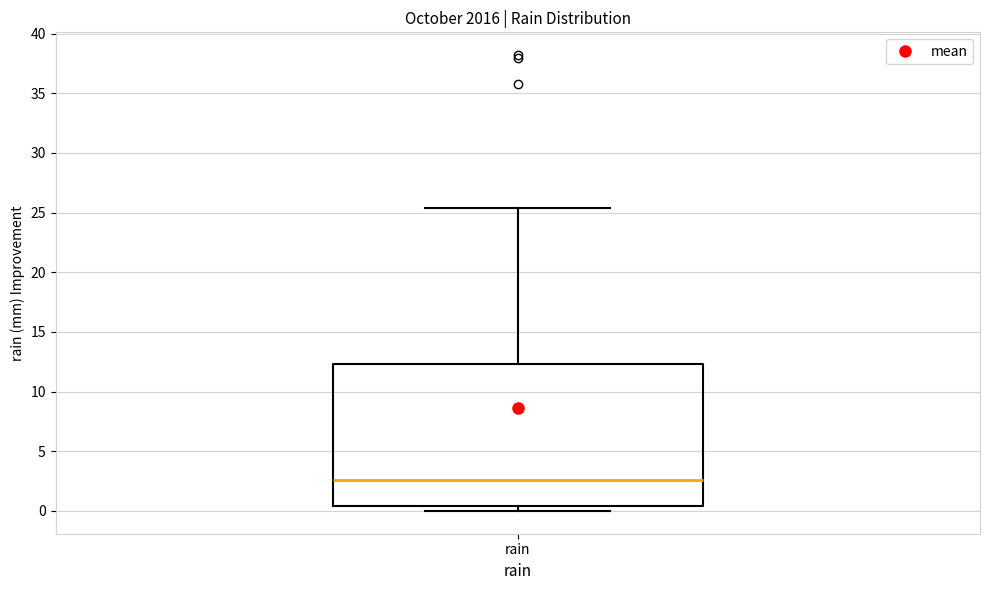

Where does the upper whisker of the box for rain end on the y-axis? The values are not printed on the chart, so give them approximately, as read against the axis.

25.5